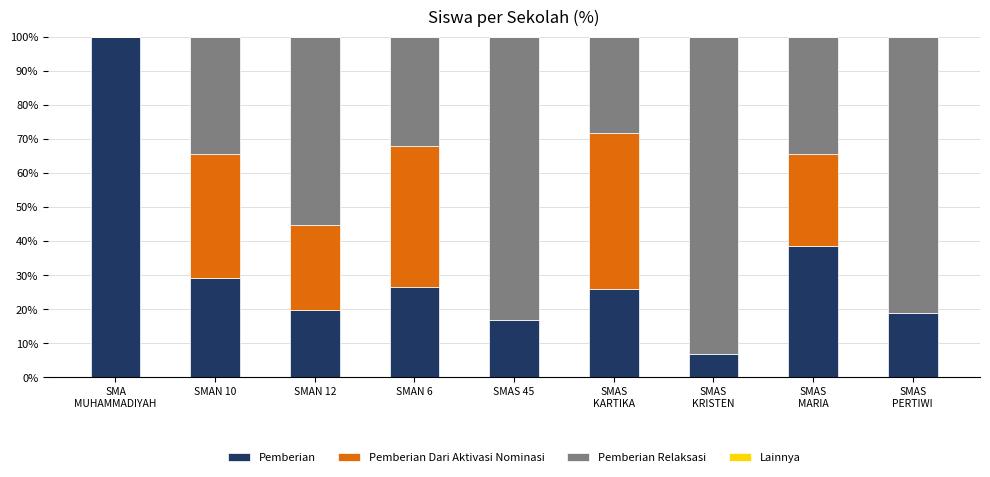

Is it true that Pemberian equals 19.6 at SMAN 12?

True